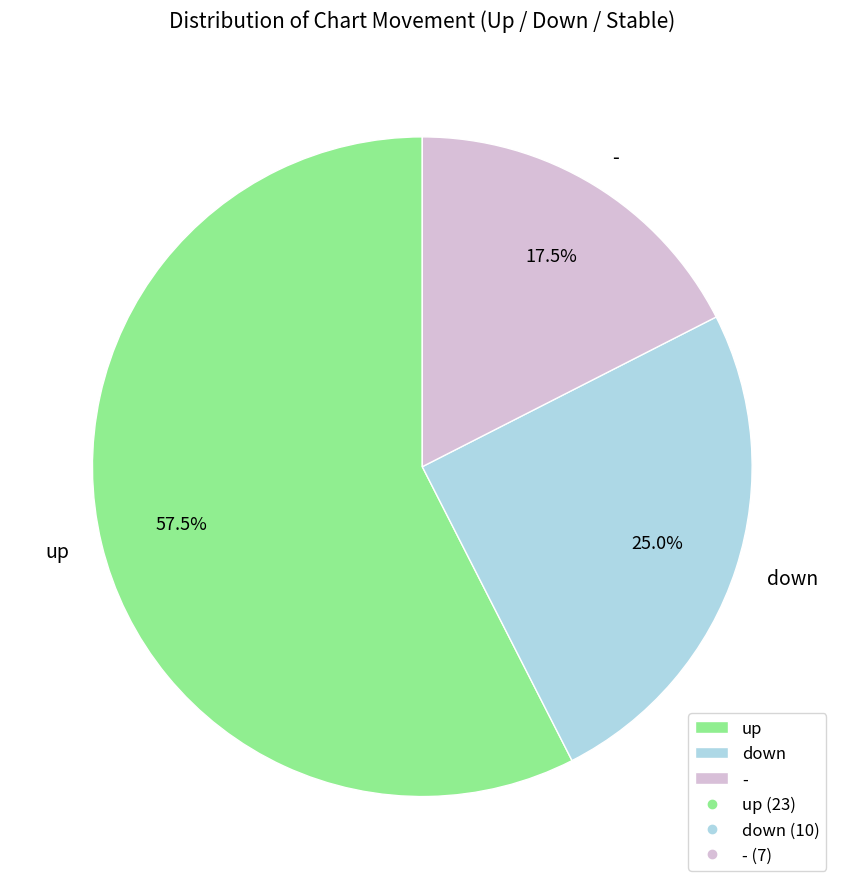

What is the ratio of the value at up to the value at down?

2.3